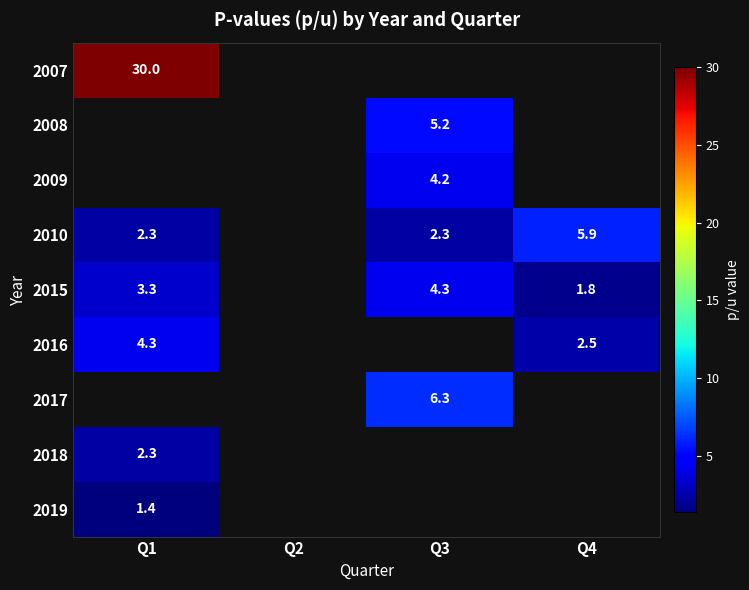

Is the value of 2007 at Q1 greater than the value of 2015 at Q4?

Yes